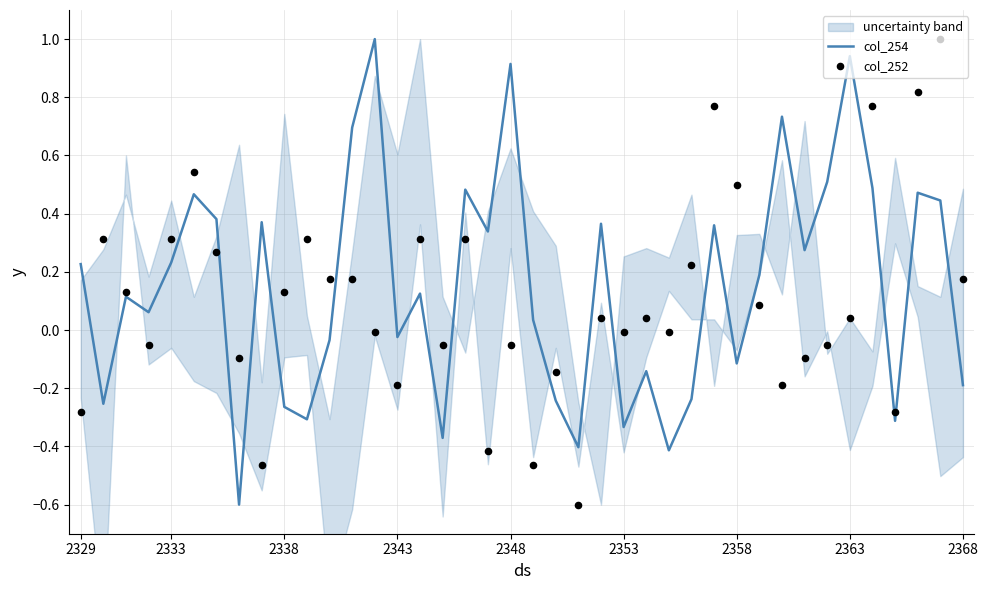

What is the total value across all series at 18?

-0.1